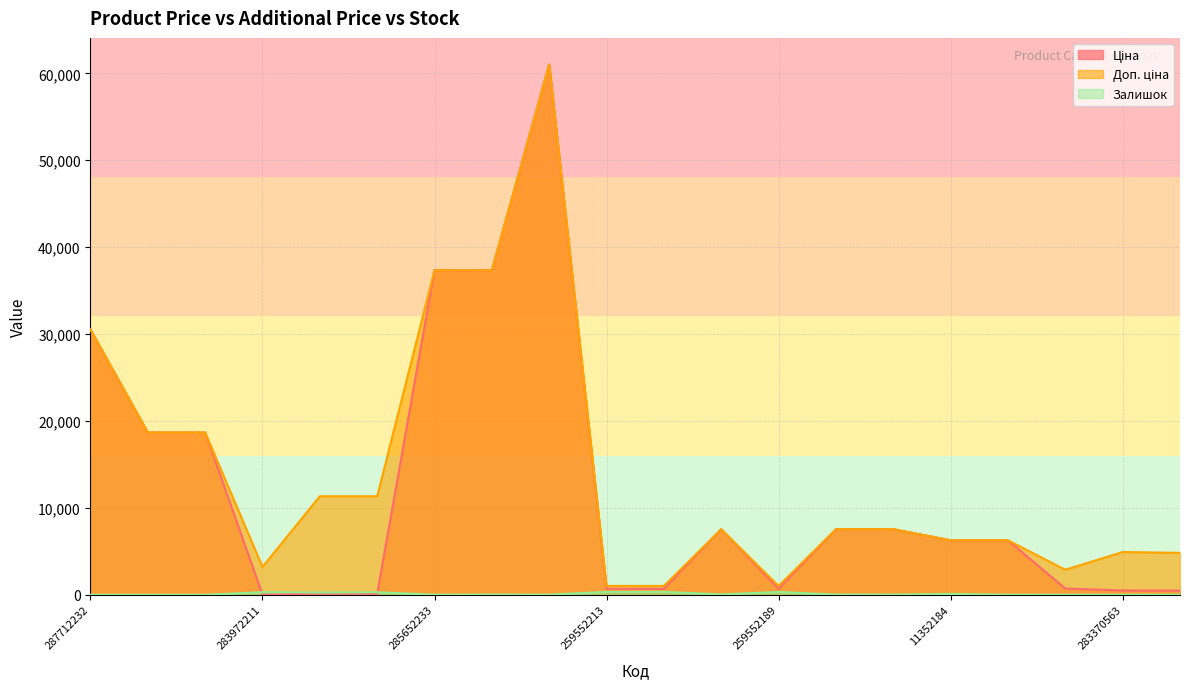

How many values in the Залишок series exceed 21?

8